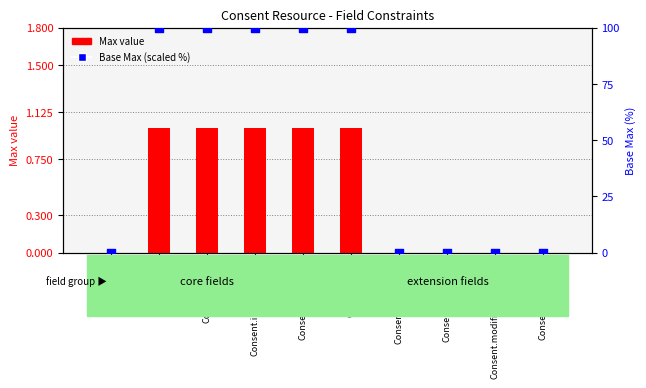

Which series contains the lowest Y value?

Max value